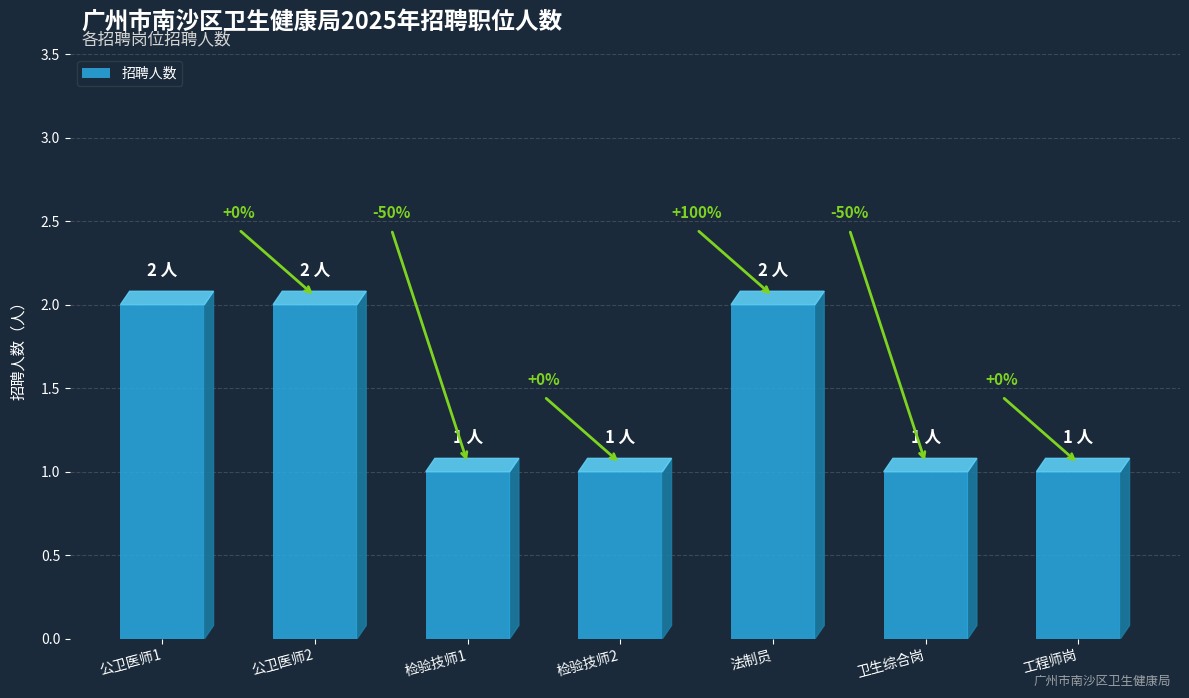

How many bars are there in total?

7